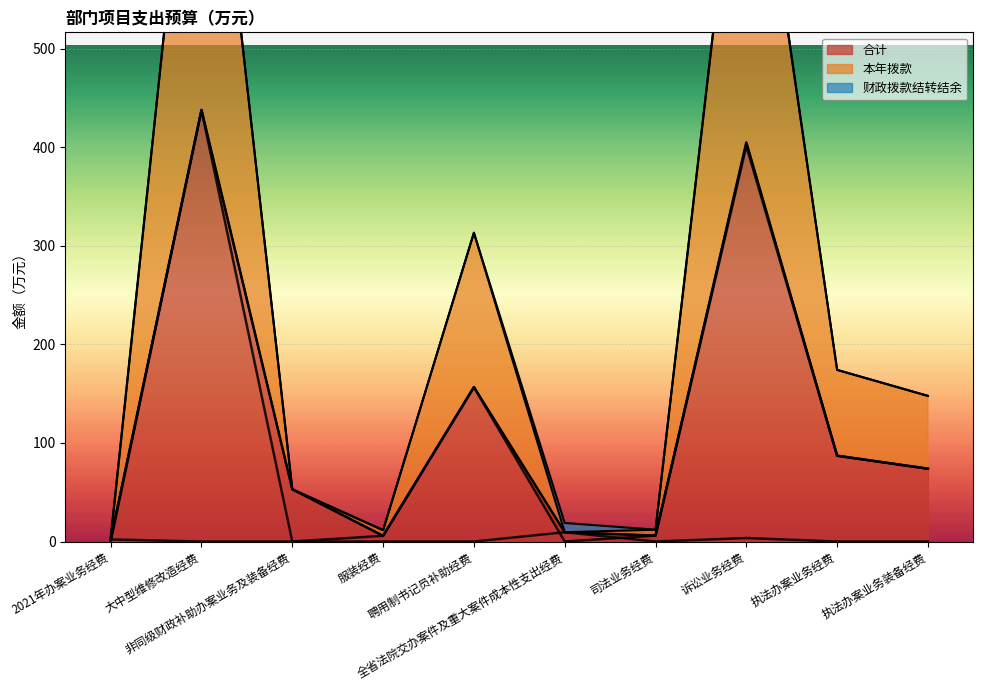

At how many categories does at least one series exceed 385?

2